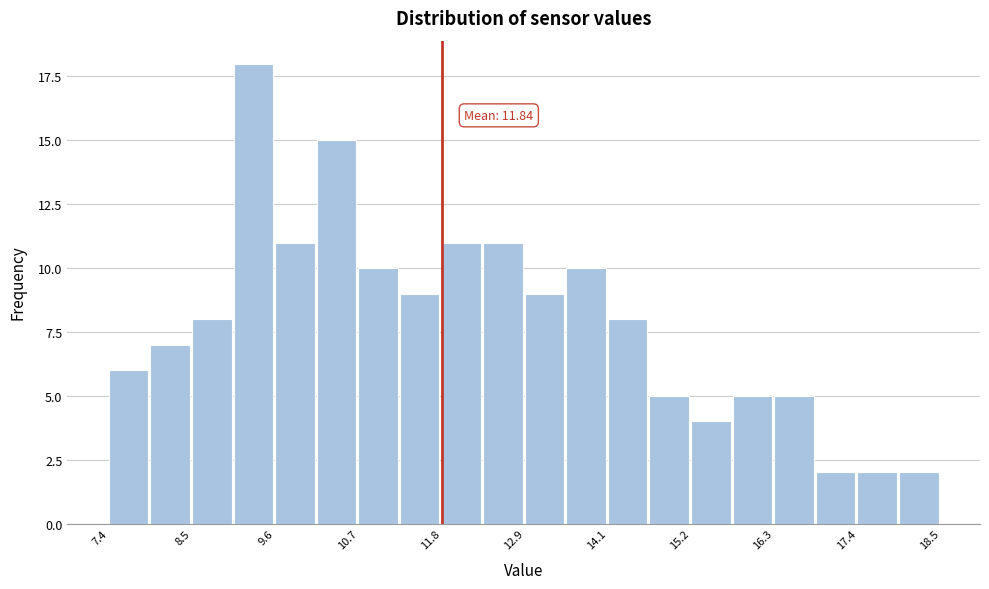

Read against the x-axis, roughly where is the centre of the tallest bar?

9.4